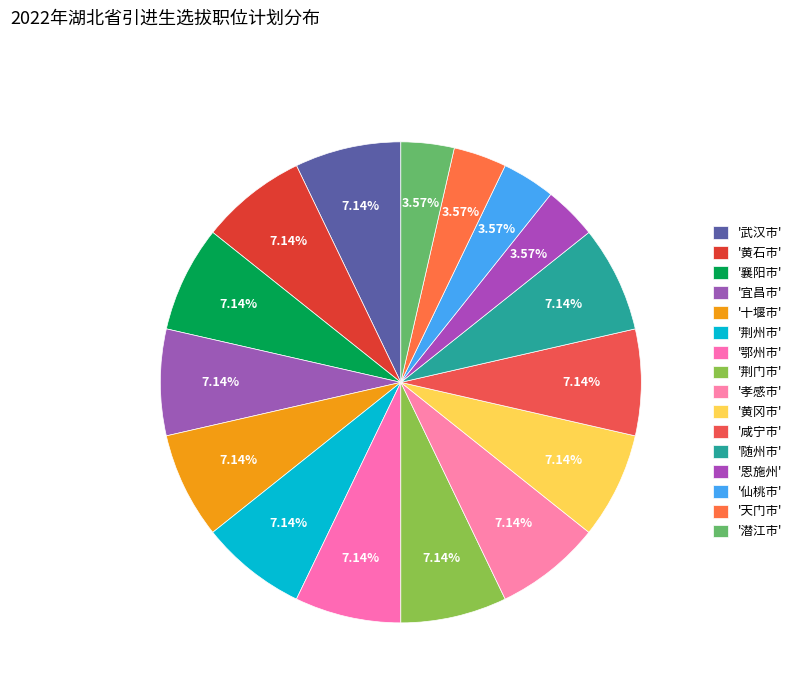

Which slice is the smallest?

恩施州